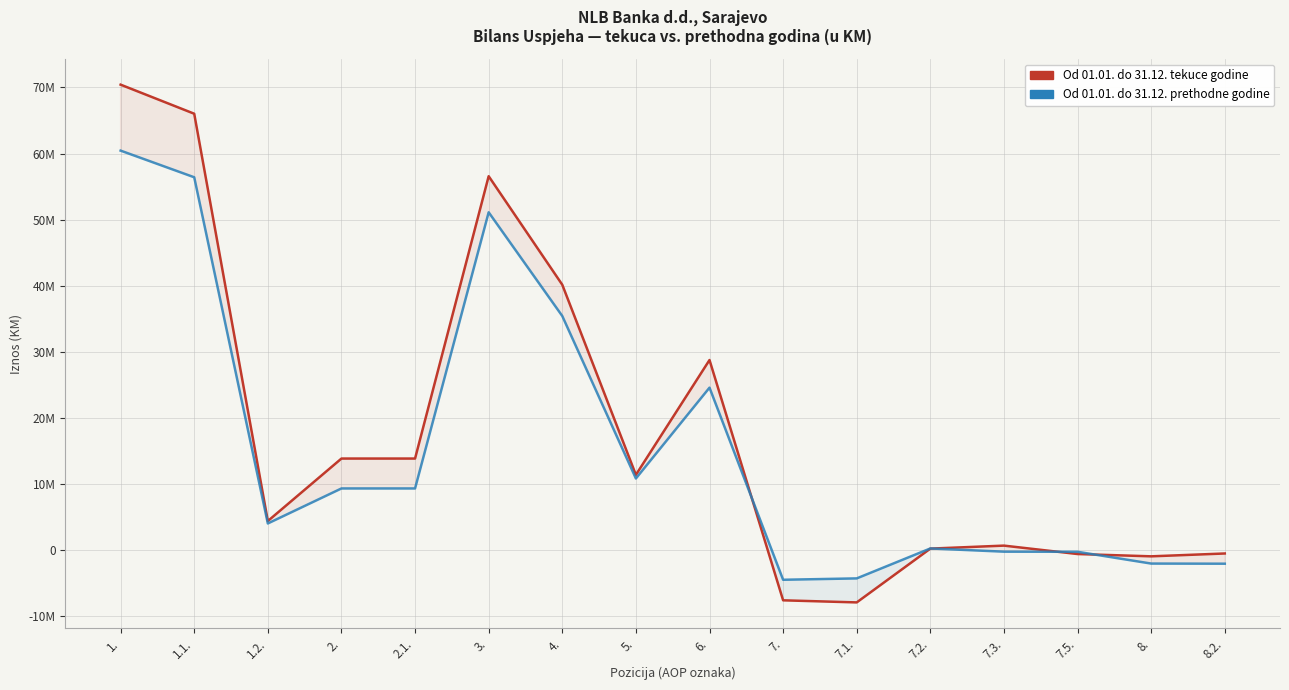

How many lines are shown in the chart?

2